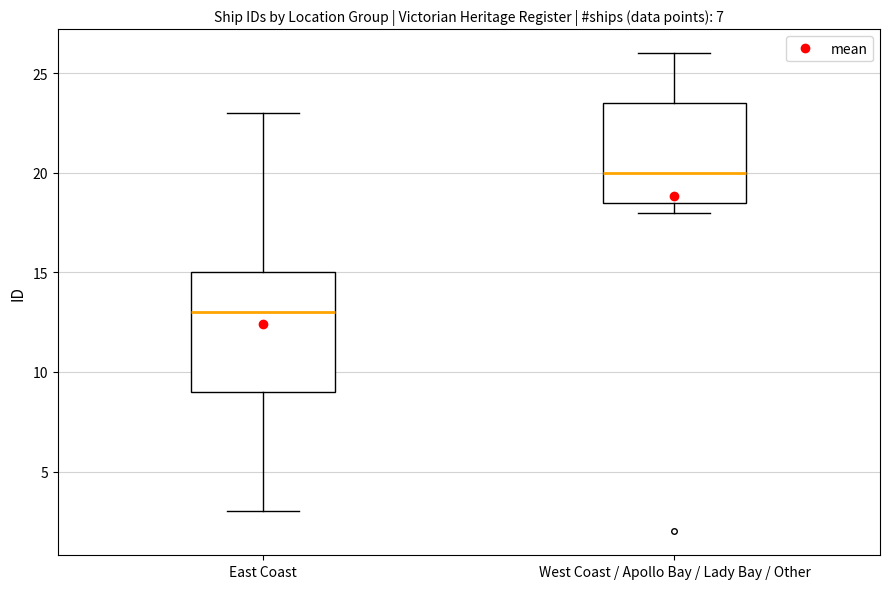

Which box has the lowest median line?

East Coast